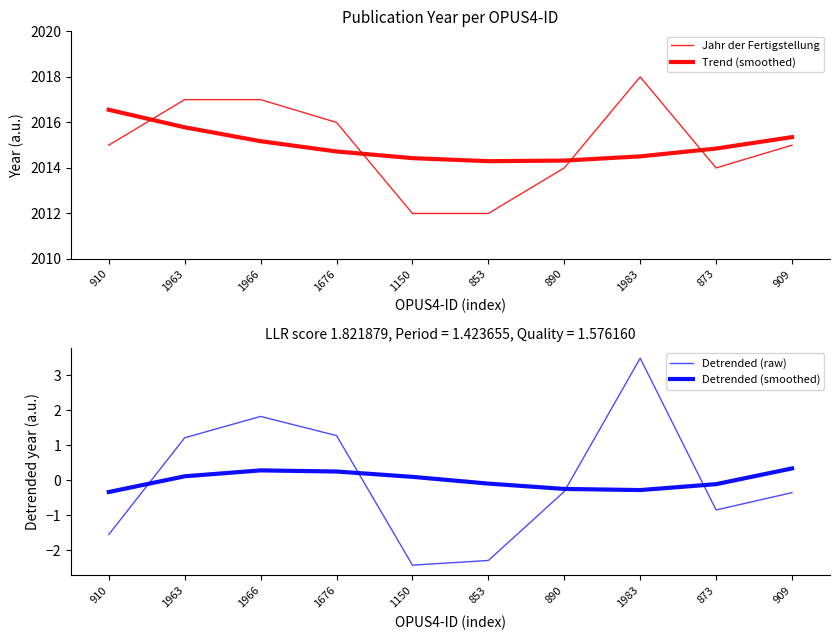

Where do Trend (smoothed) and Jahr der Fertigstellung first cross each other?

910 and 1963